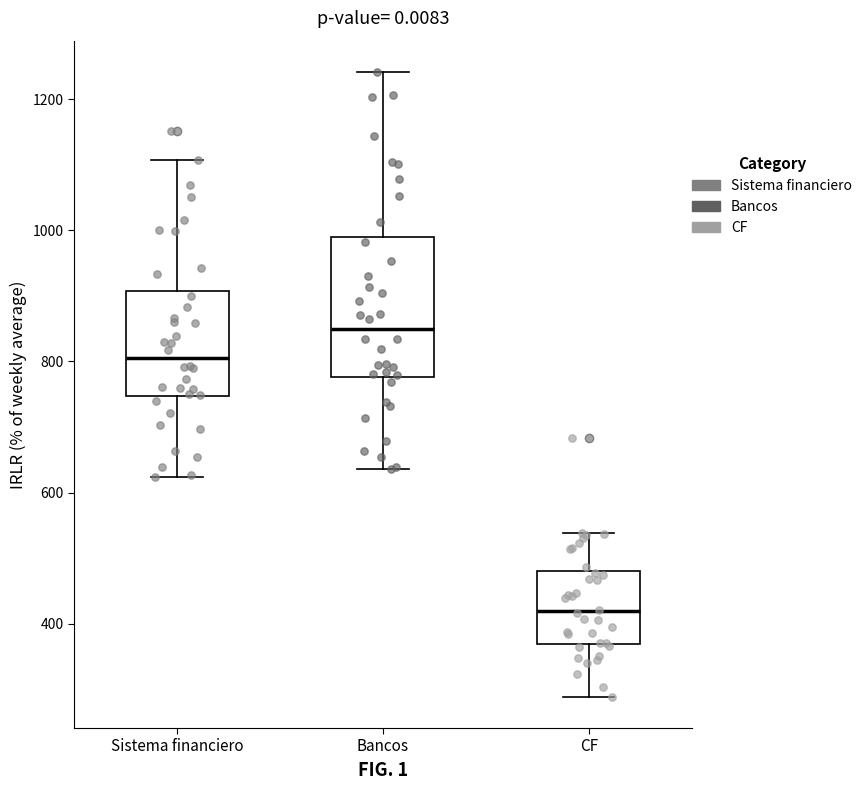

Reading left to right, read every box against the y-axis: the position of its median line, the range the box covers, and the ends of its whiskers. The values are not printed on the chart, so give them approximately, as read against the axis.

Sistema financiero: median 800, box 740 to 900, whiskers 620 to 1100
Bancos: median 840, box 780 to 980, whiskers 640 to 1240
CF: median 420, box 360 to 480, whiskers 280 to 540